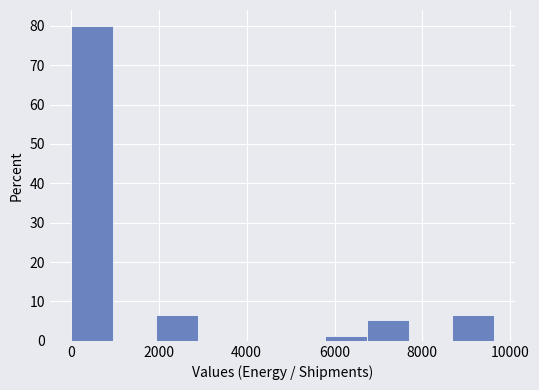

Which range on the x-axis has the tallest bar?

0 to 1000